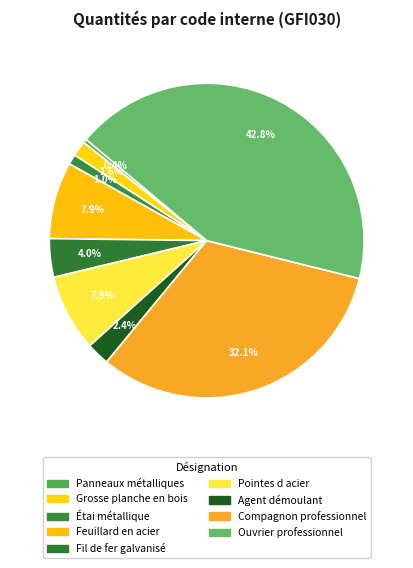

Combined, do Pointes d acier and Étai métallique account for over 50%?

No